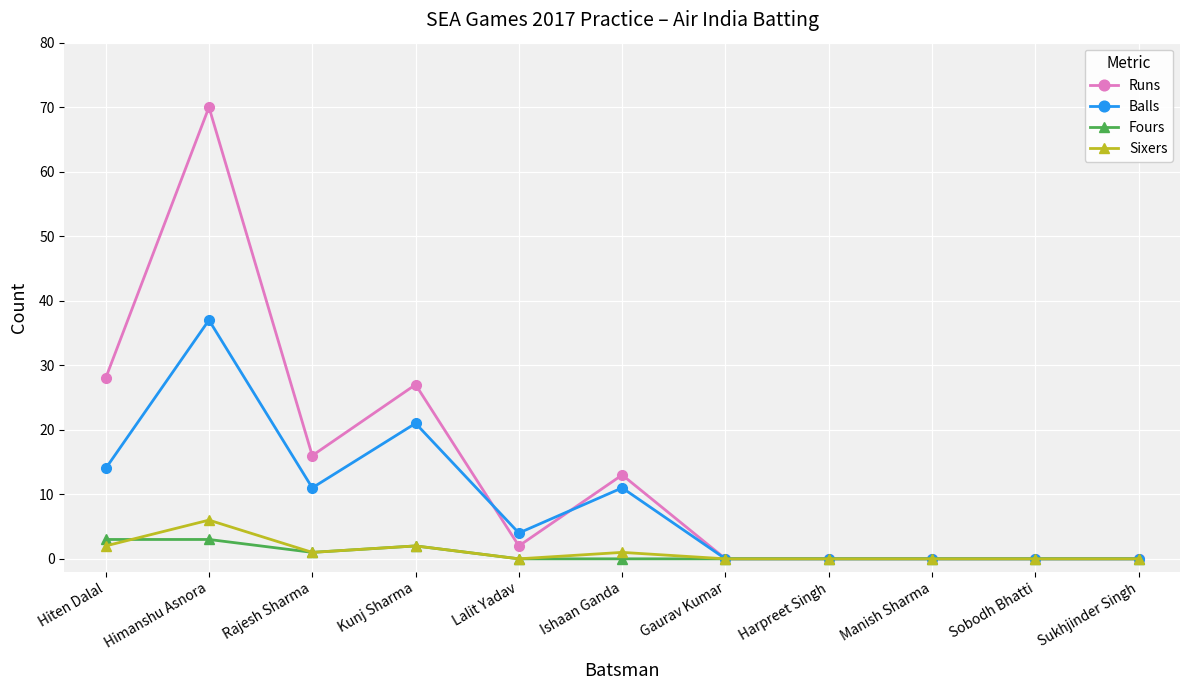

Which category has the highest value across all series?

Himanshu Asnora